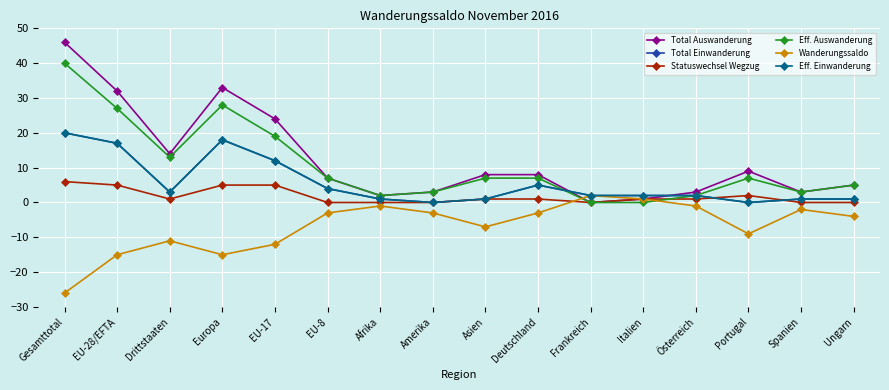

List the series in order of their peak value, highest first.

Total Auswanderung, Eff. Auswanderung, Total Einwanderung, Eff. Einwanderung, Statuswechsel Wegzug, Wanderungssaldo